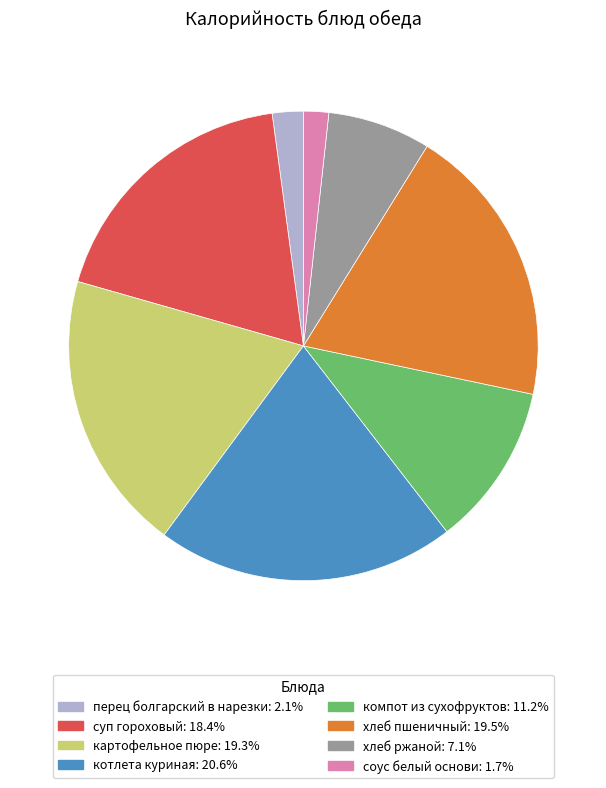

Does перец болгарский в нарезки account for over 50% of the chart?

No